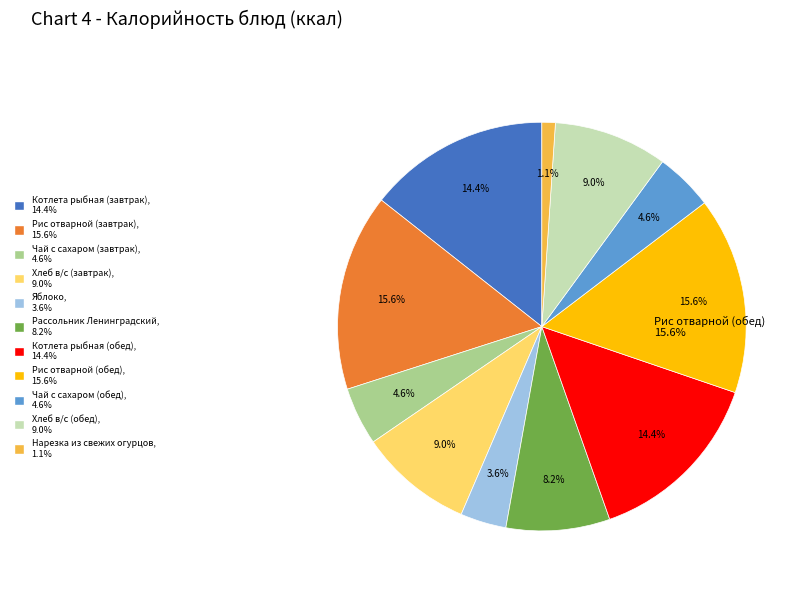

To the nearest percent, what is the difference between the Котлета рыбная (завтрак) and Рассольник Ленинградский slice percentages?

6%